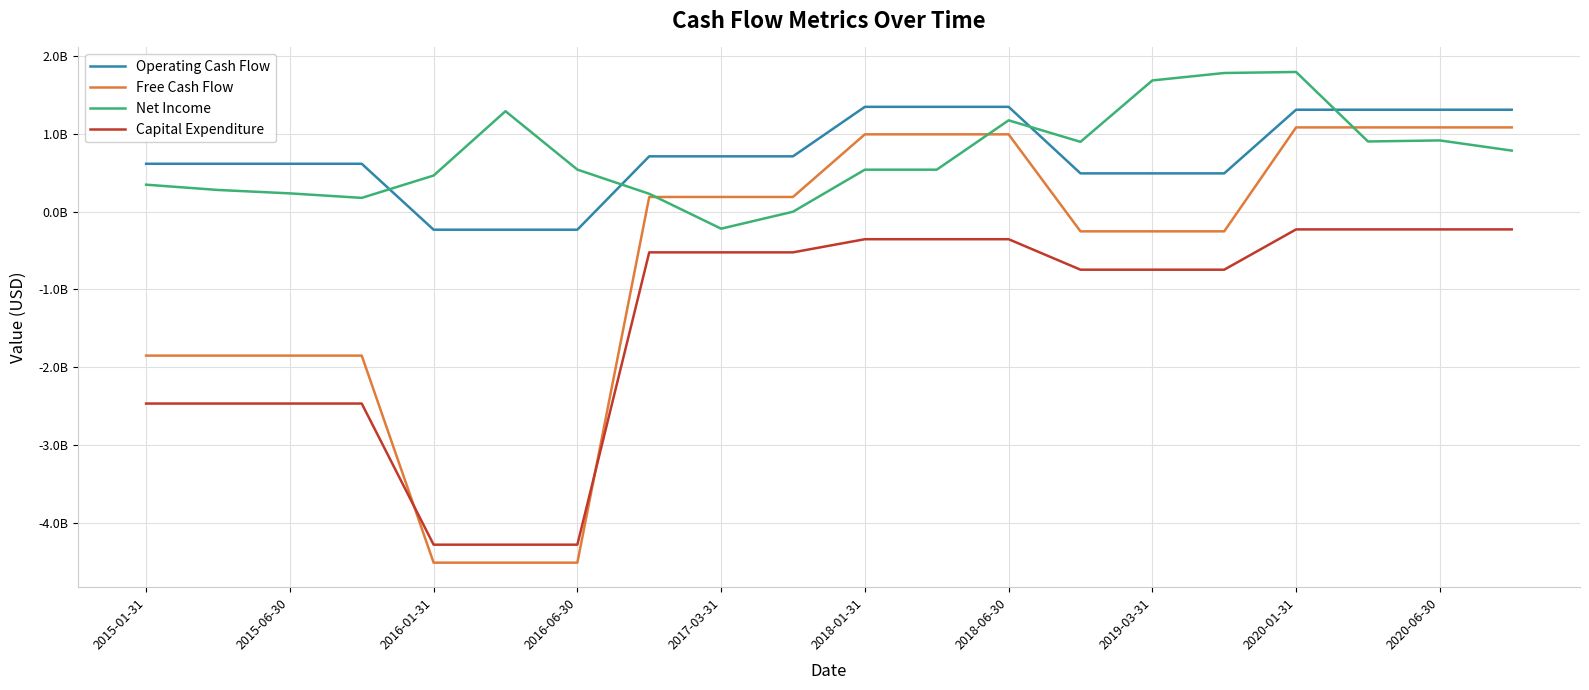

Does the chart display data point markers on the line(s)?

No